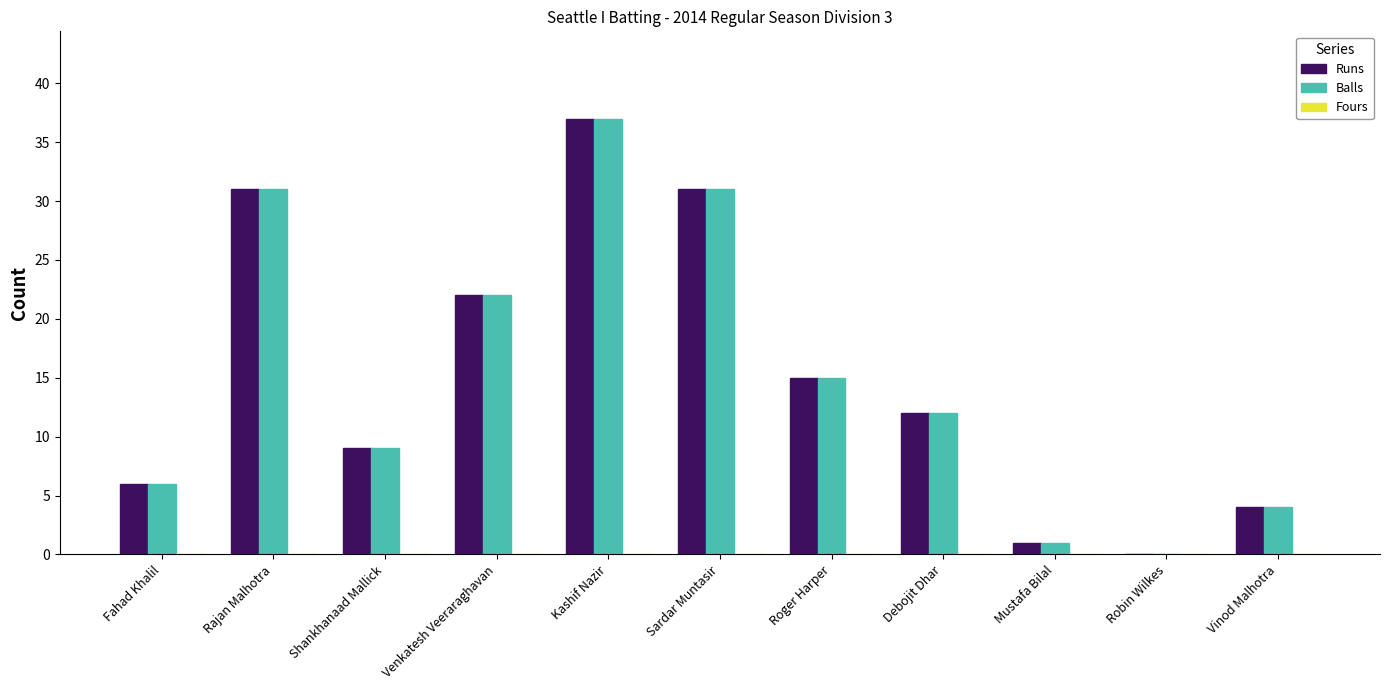

What is the total value across all series at Kashif Nazir?

74